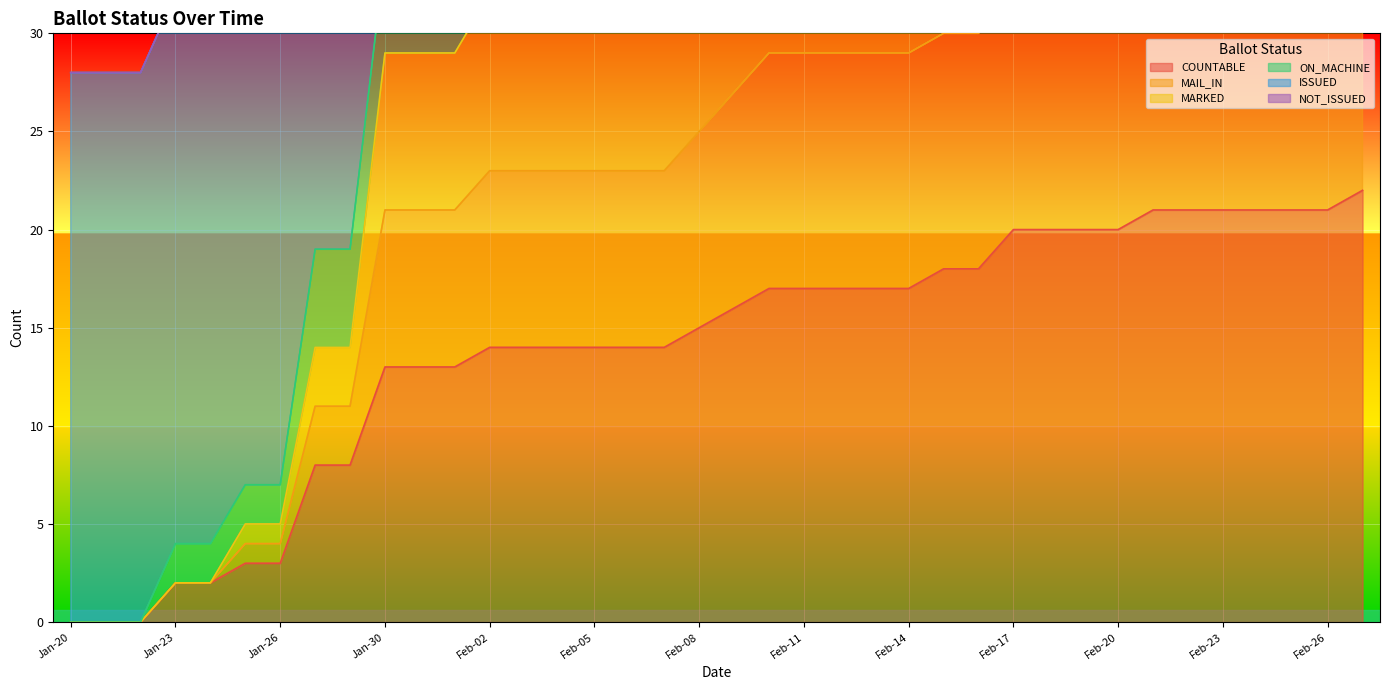

True or false: MAIL_IN and ISSUED intersect in this chart.

False